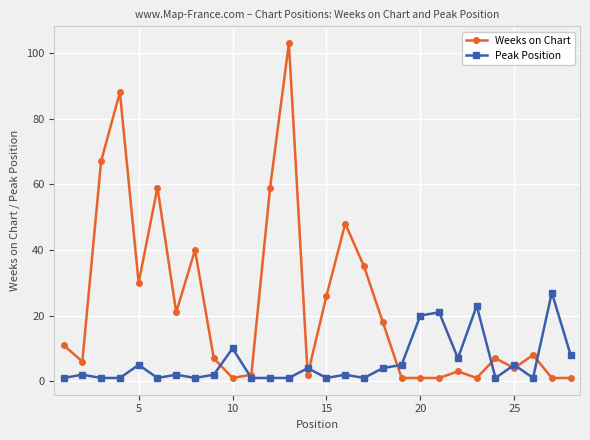

How many intersections are there between Weeks on Chart and Peak Position?

9